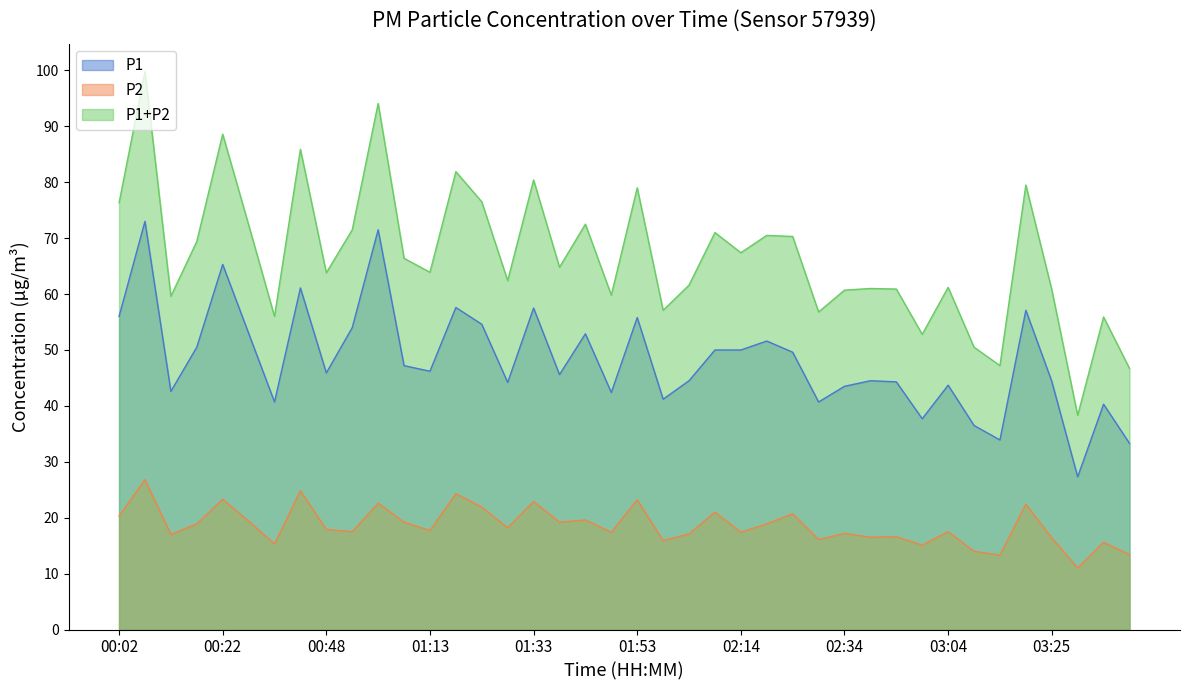

What is the label of the 24th point from the left?

02:08